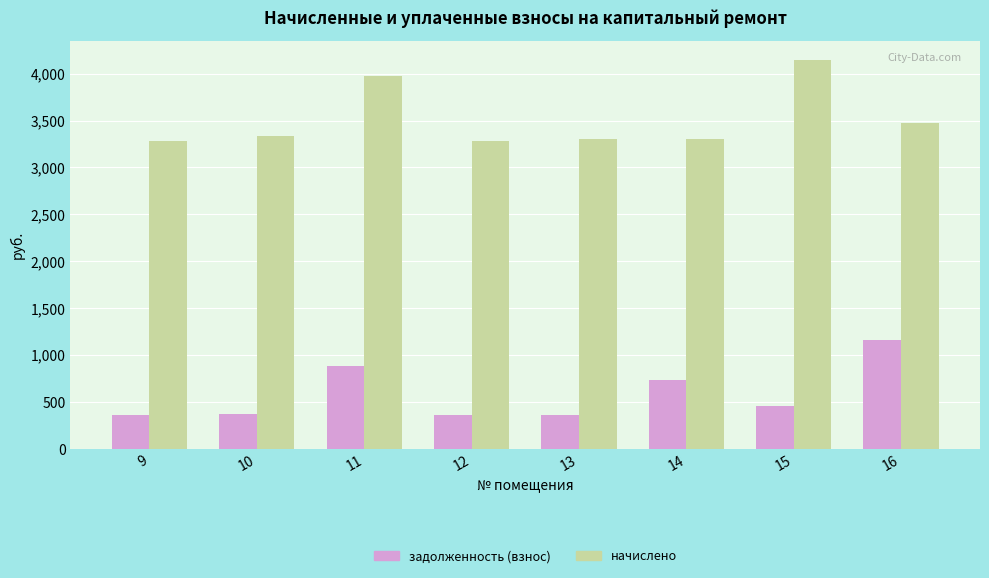

What are all the series names shown in the legend?

задолженность (взнос), начислено